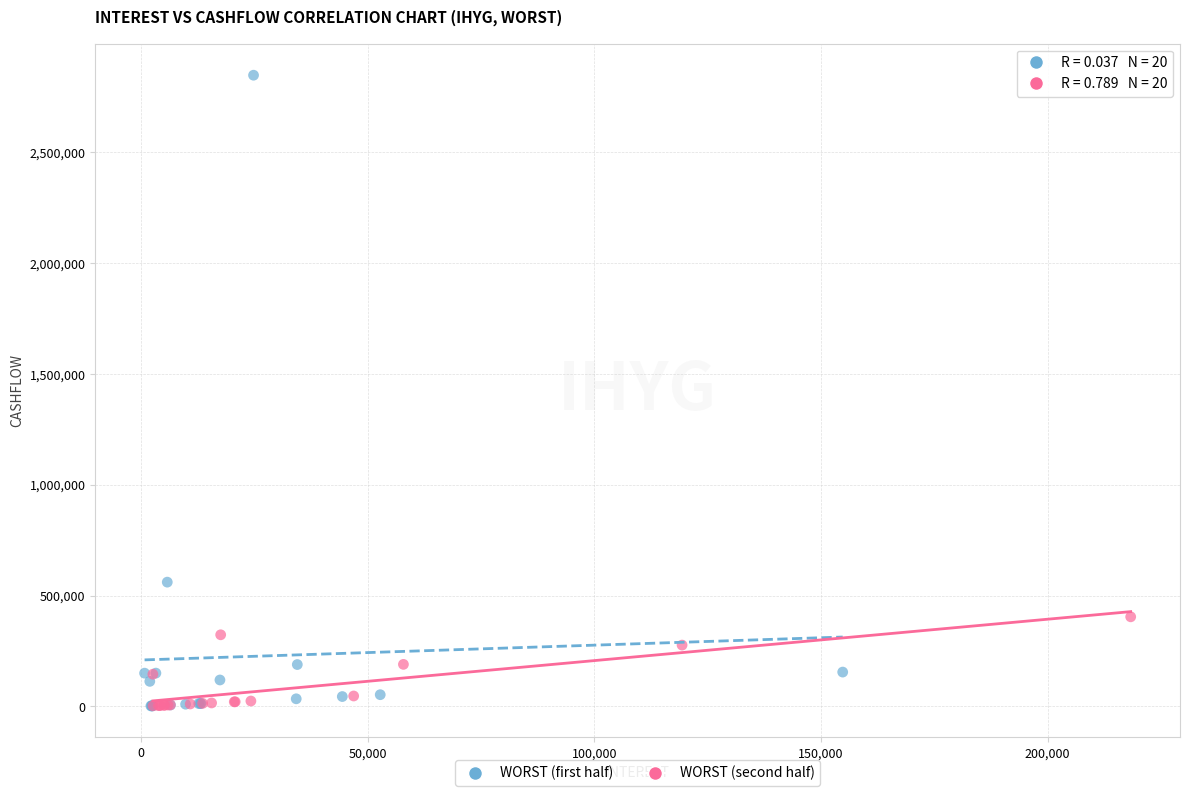

Which series reaches the maximum Y coordinate?

WORST (first half)